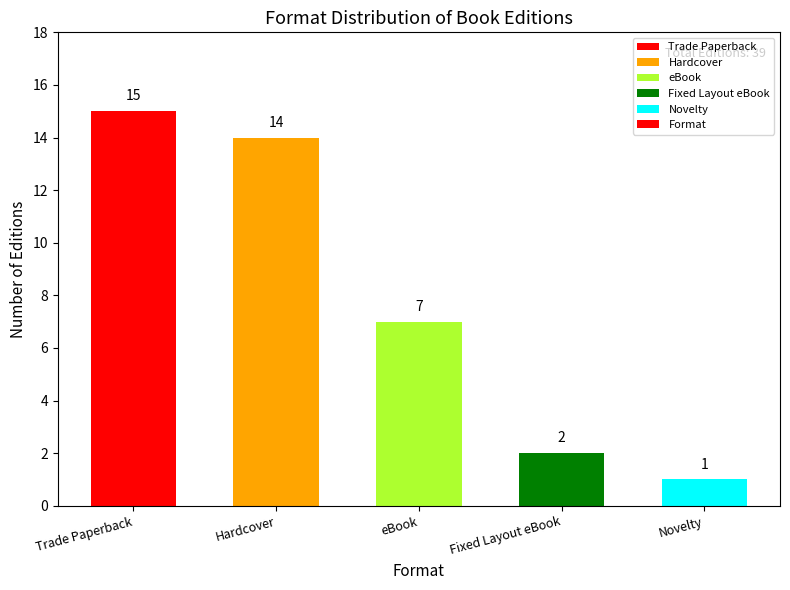

What is the label of the 1st bar from the left?

Trade Paperback